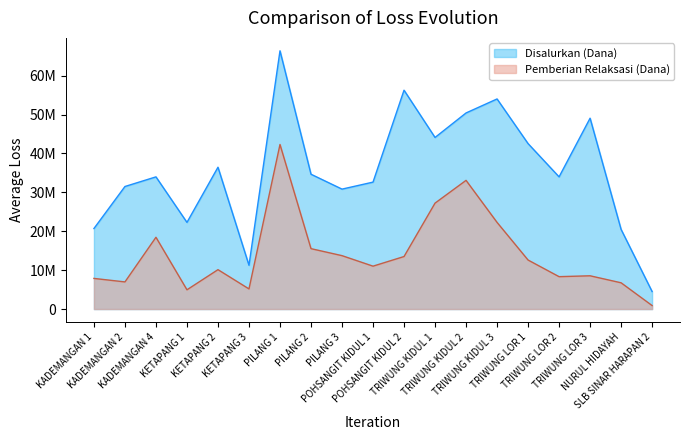

How many data points does each series have?

19